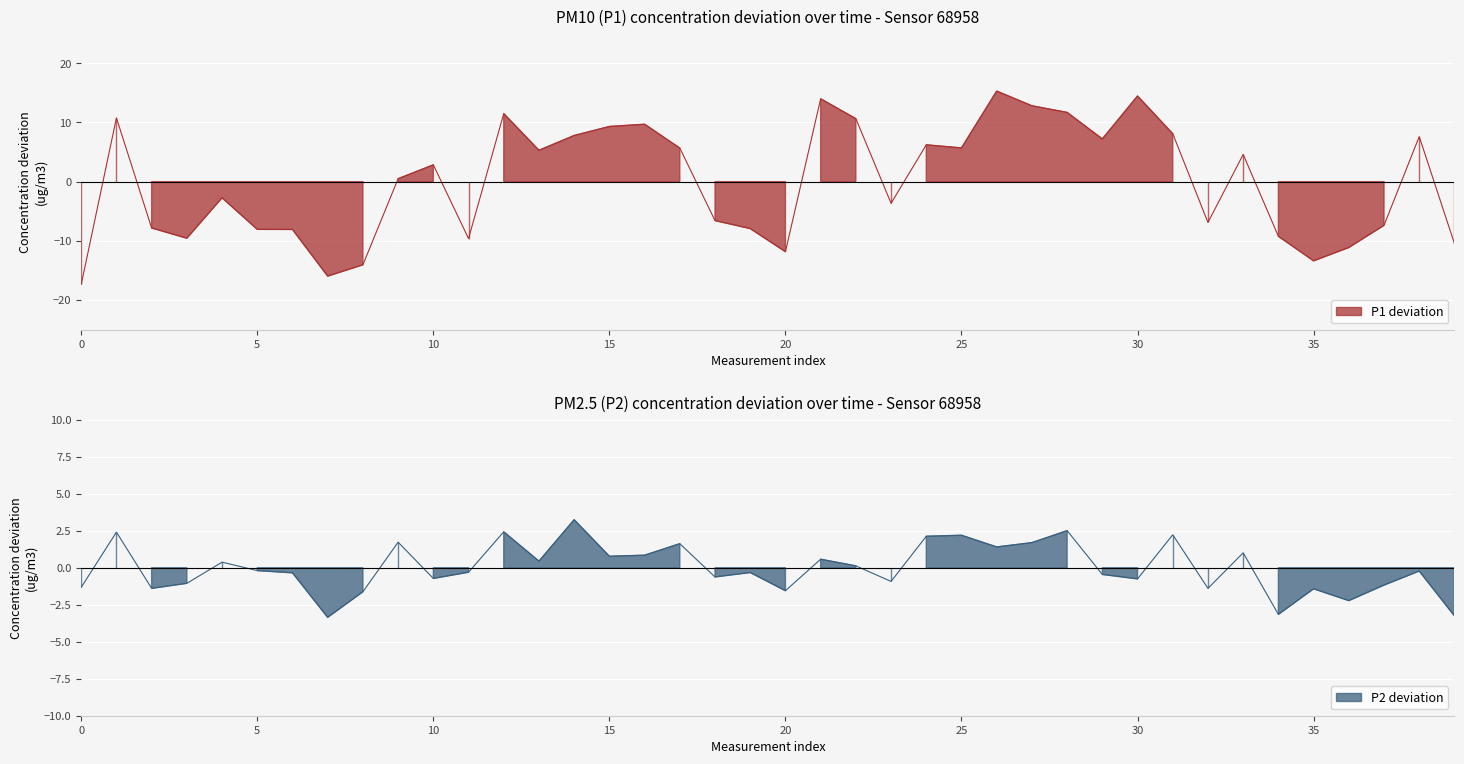

How many interior local peaks does the P2 series have?

14